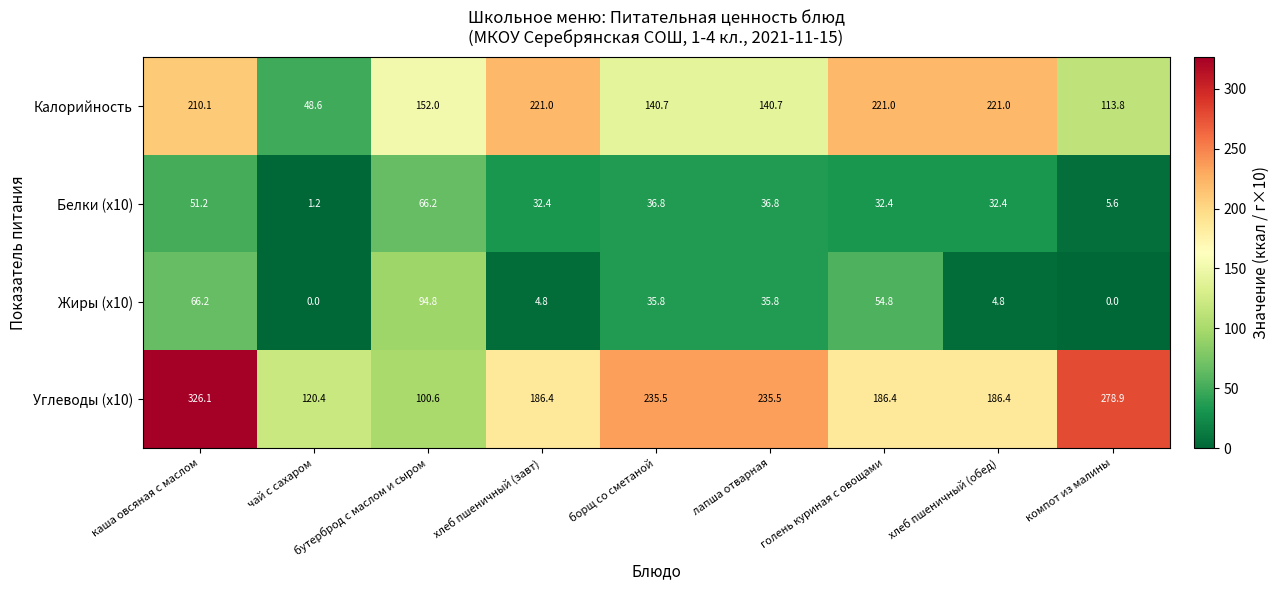

List the series in order of their peak value, highest first.

Углеводы (x10), Калорийность, Жиры (x10), Белки (x10)